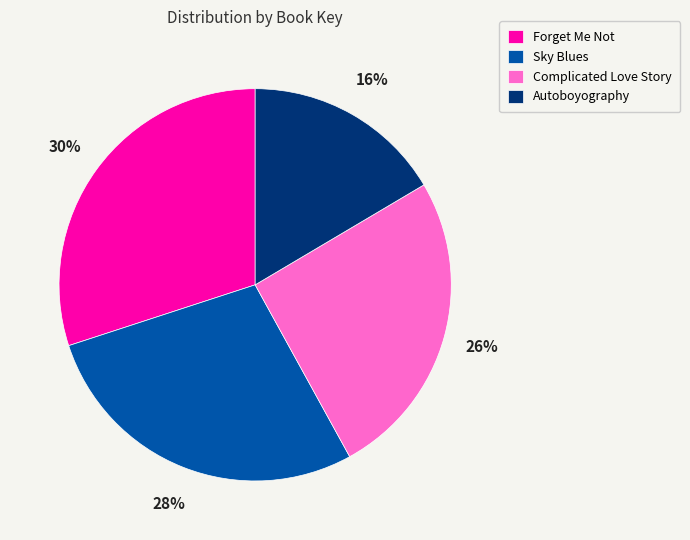

True or false: Forget Me Not accounts for 30% of the total.

True